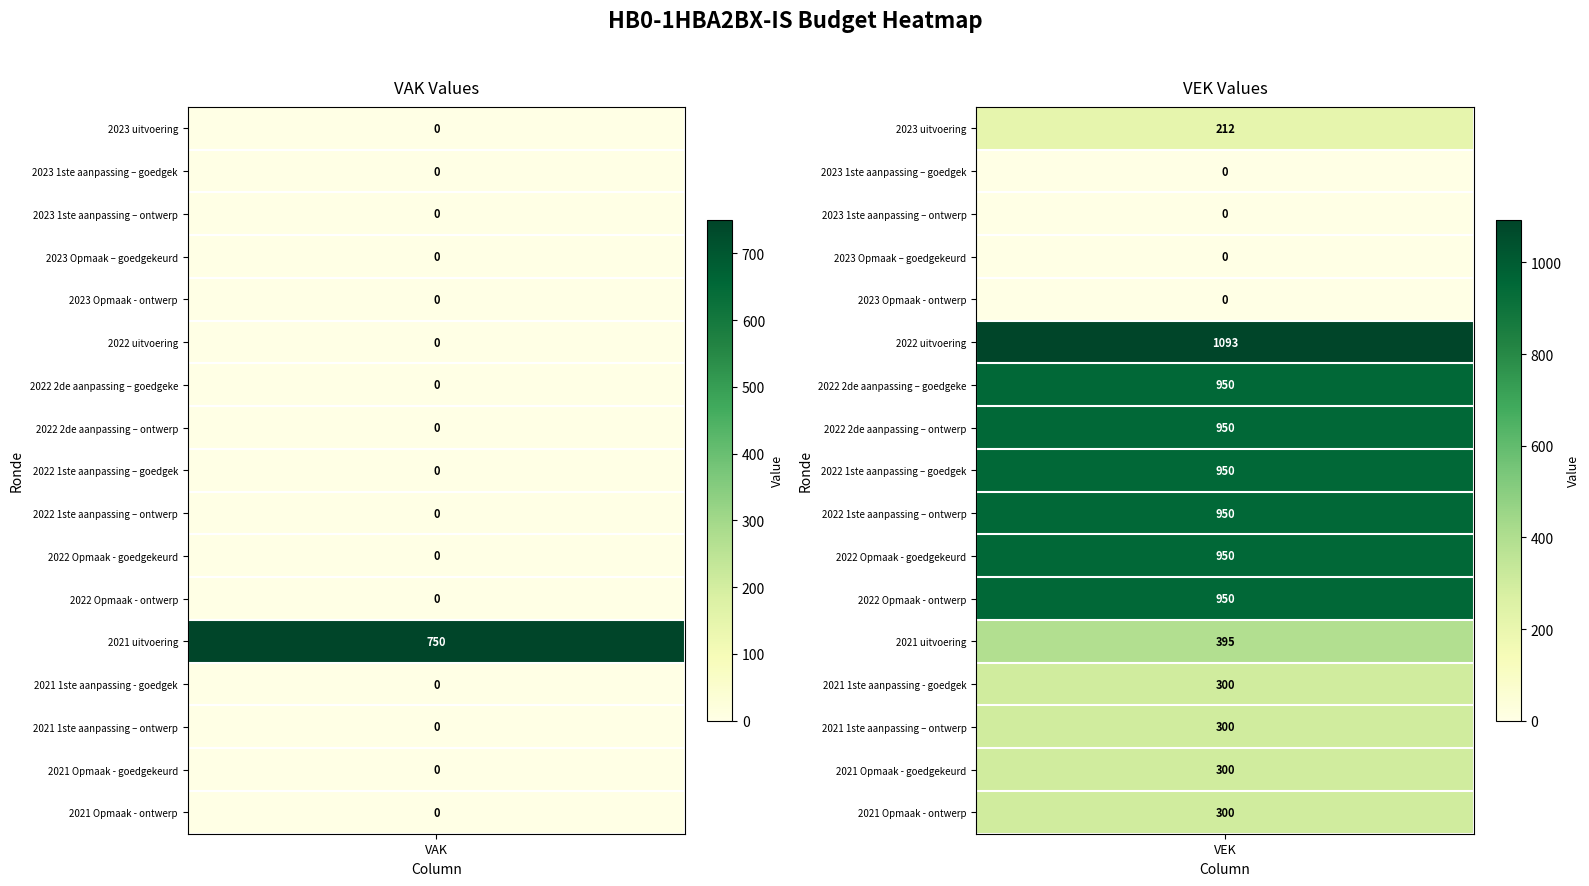

Which category has the highest value in the 2022 uitvoering series?

VEK